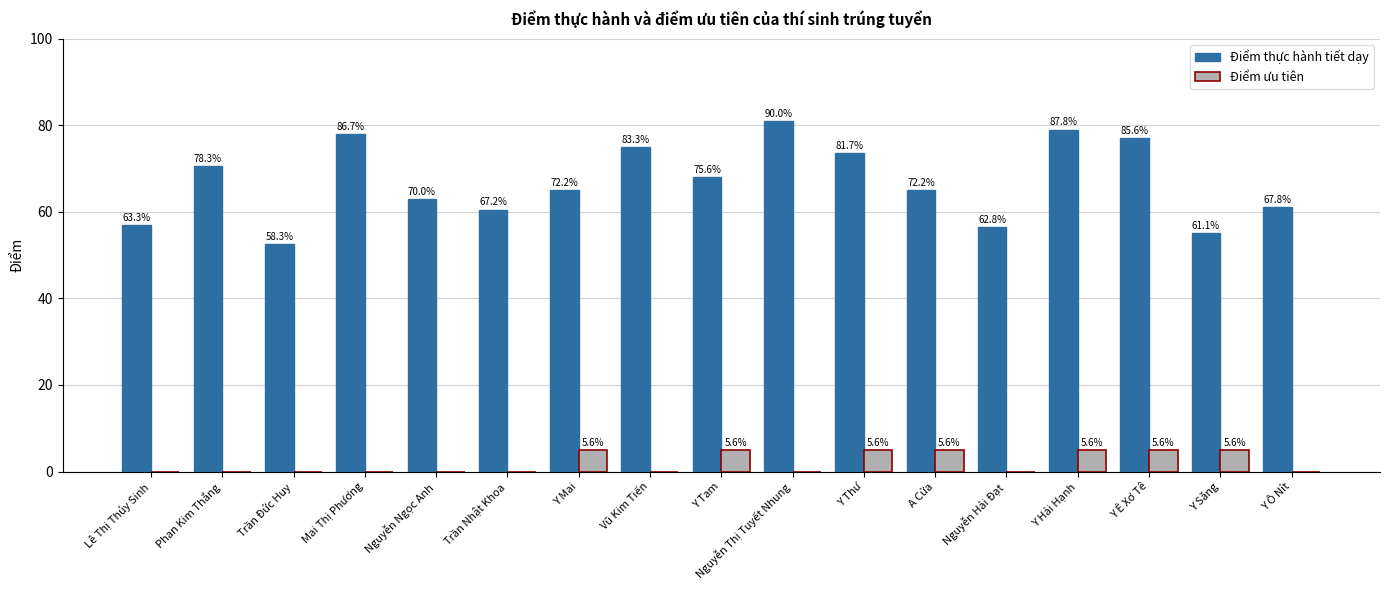

What are all the series names shown in the legend?

Điểm thực hành tiết dạy, Điểm ưu tiên